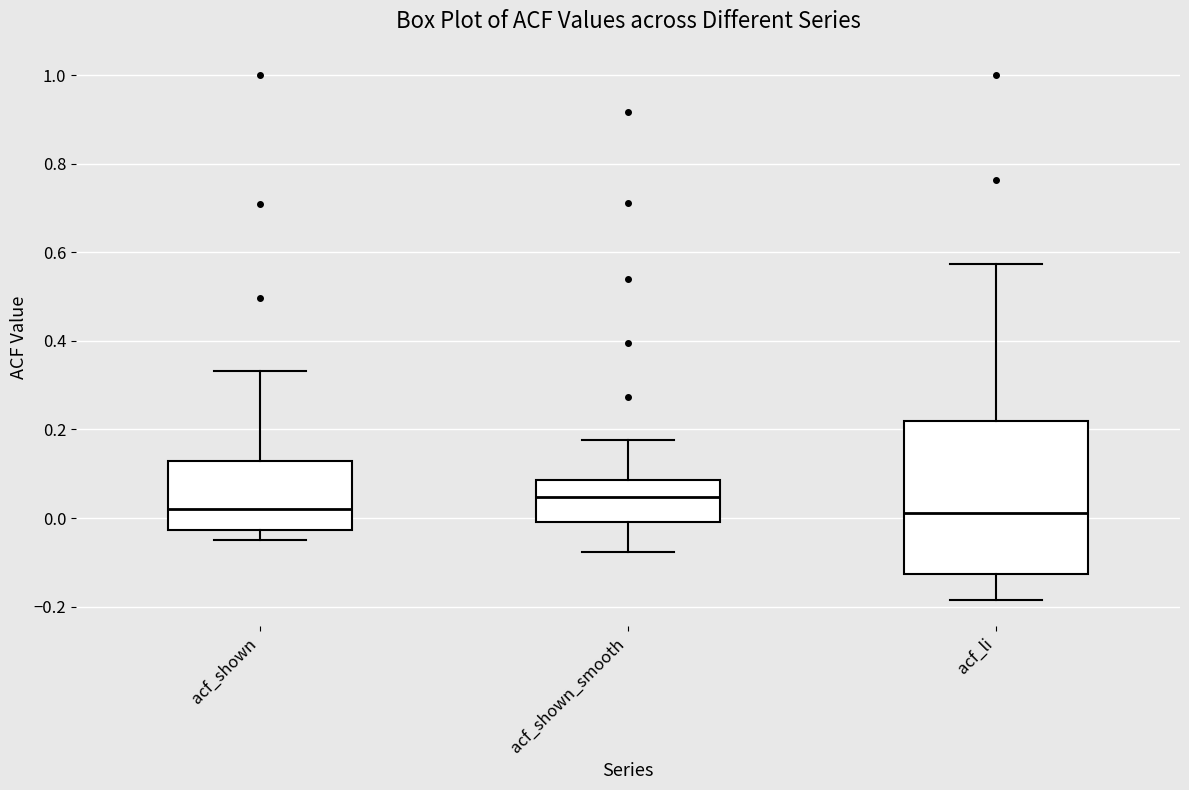

Which box's median line is the highest?

acf_shown_smooth